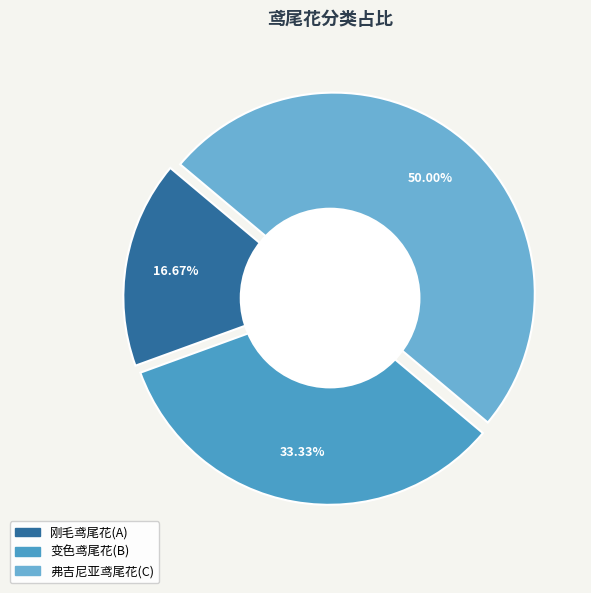

True or false: 刚毛鸢尾花(A) accounts for 2% of the total.

False